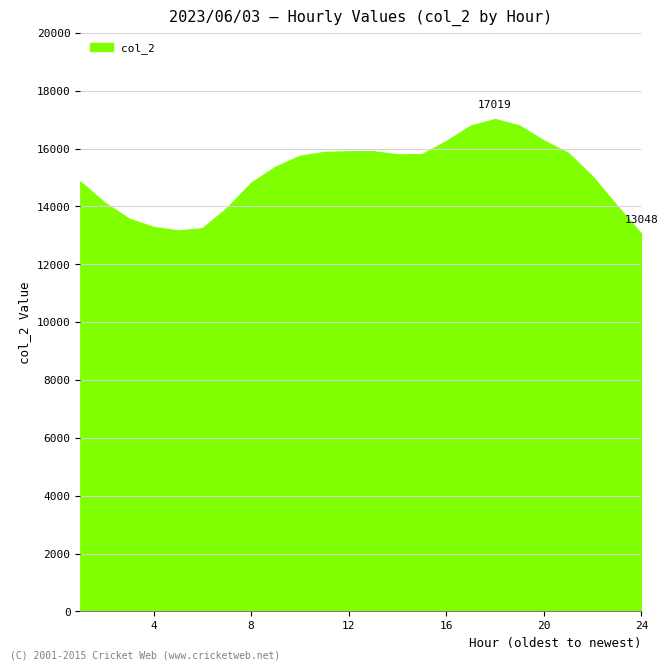

Does the chart display data point markers on the line(s)?

No